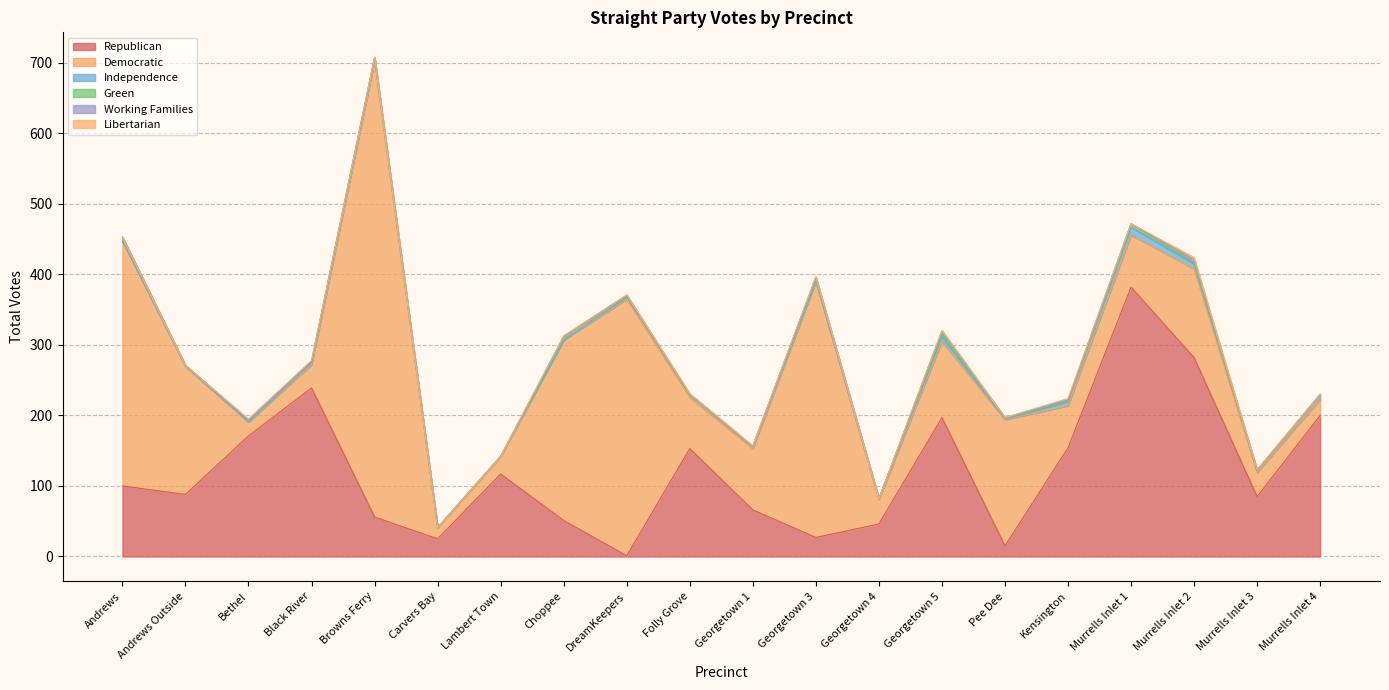

How many interior local peaks does the Green series have?

4